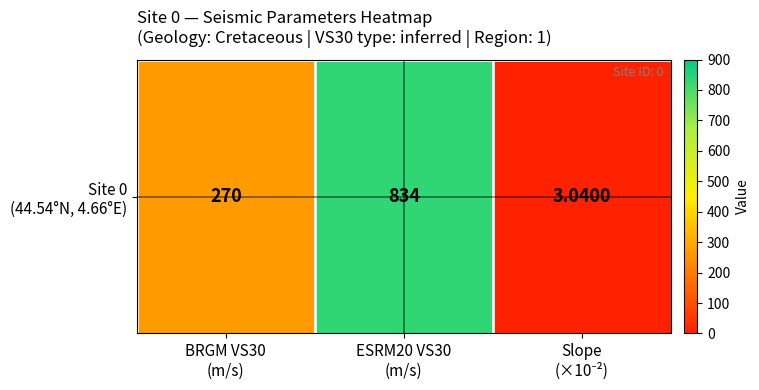

Which label corresponds to the largest value in the chart?

ESRM20 VS30
(m/s)